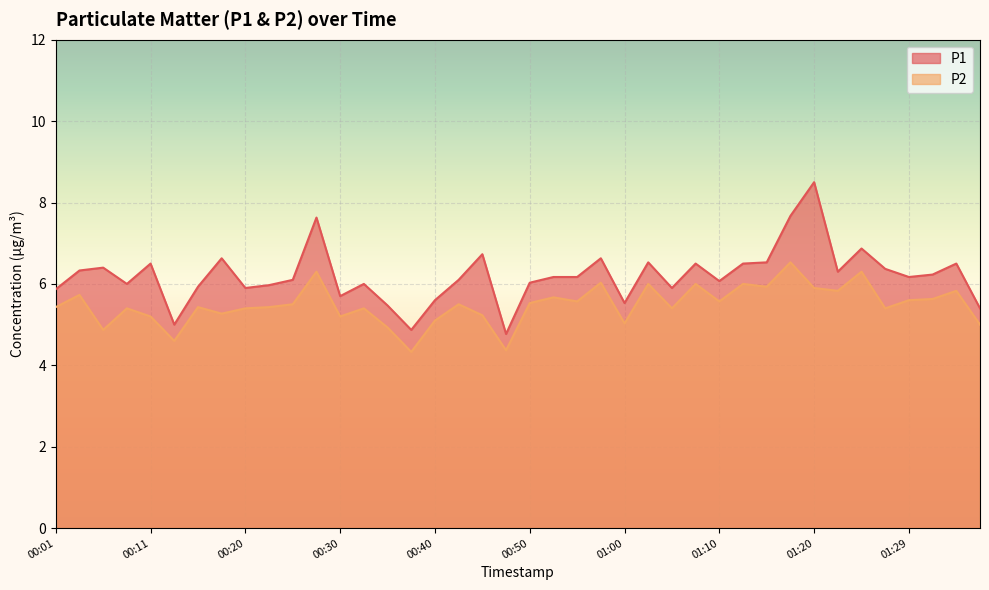

True or false: P1 and P2 cross at least once.

False